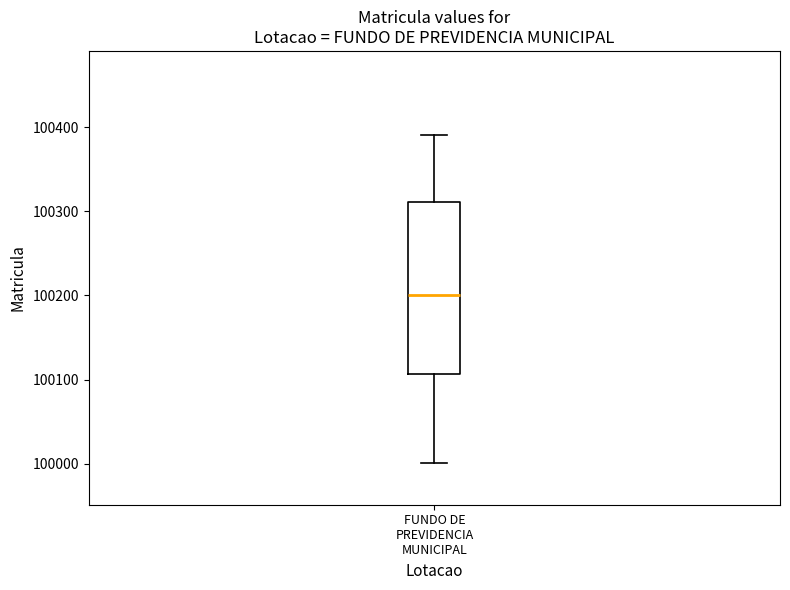

Transcribe this box plot: give where the median line is, the range the box spans, and where the two whiskers end, as read against the y-axis. The values are not printed on the chart, so give them approximately, as read against the axis.

median 100200, box 100110 to 100310, whiskers 100000 to 100390